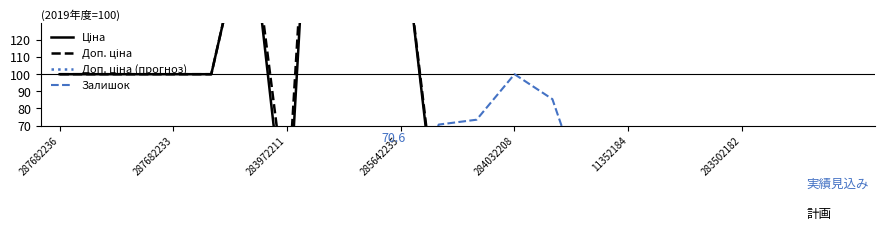

Which series has the largest total across all categories?

Ціна